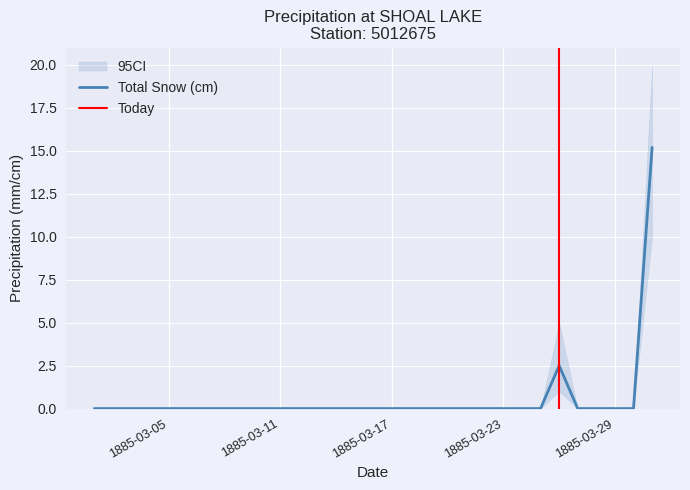

At which category does the data reach its first local peak?

1885-03-26